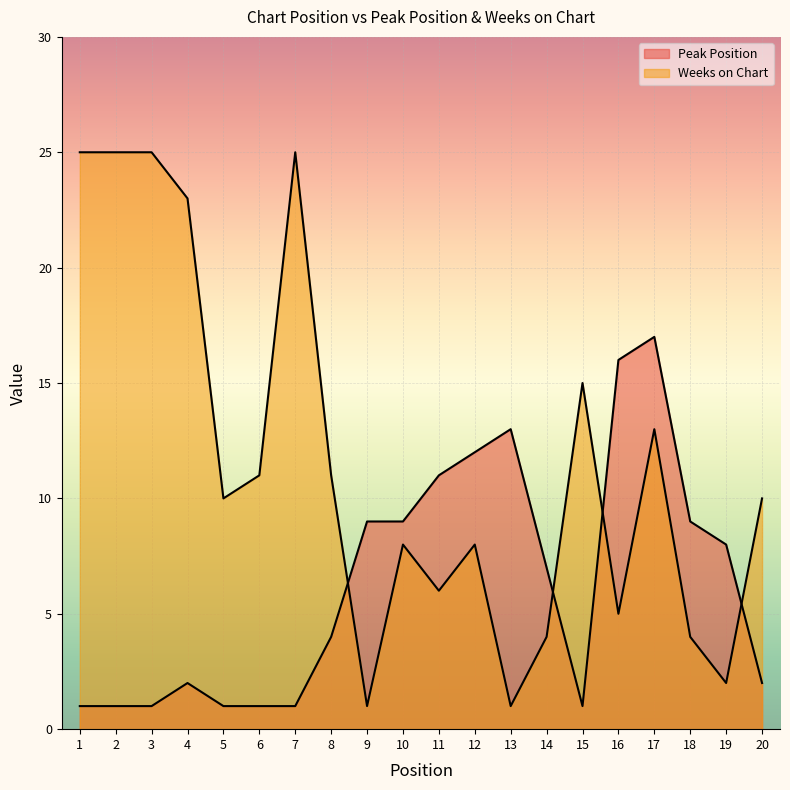

True or false: Peak Position has a value of 2 at 10.

False